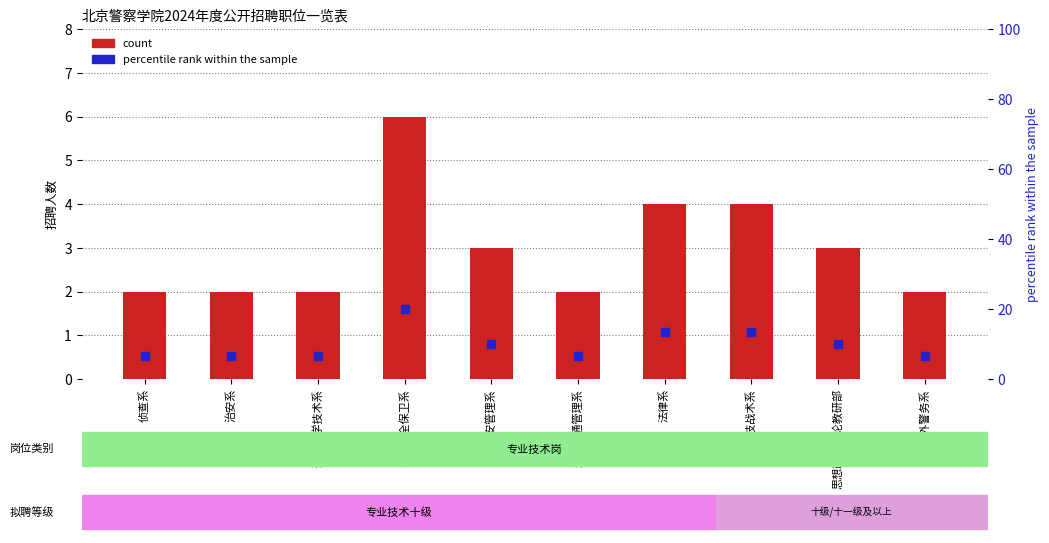

Which series reaches the maximum Y coordinate?

percentile rank within the sample